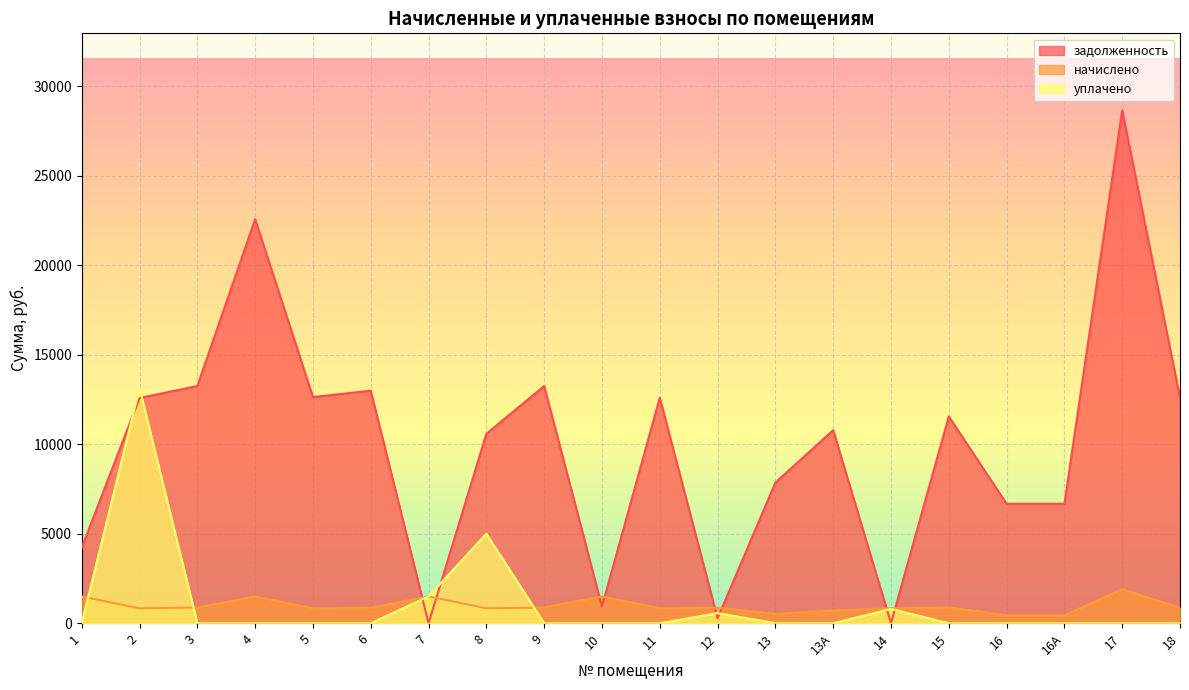

How many data points in уплачено are above 0?

5